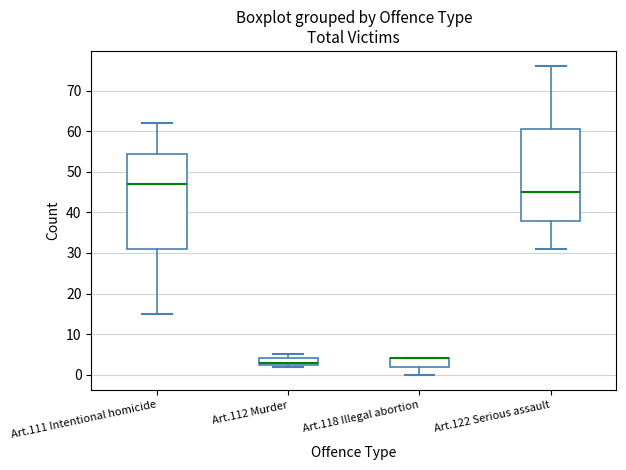

Which box is the tallest, from its lower edge to its upper edge?

Art.111 Intentional homicide